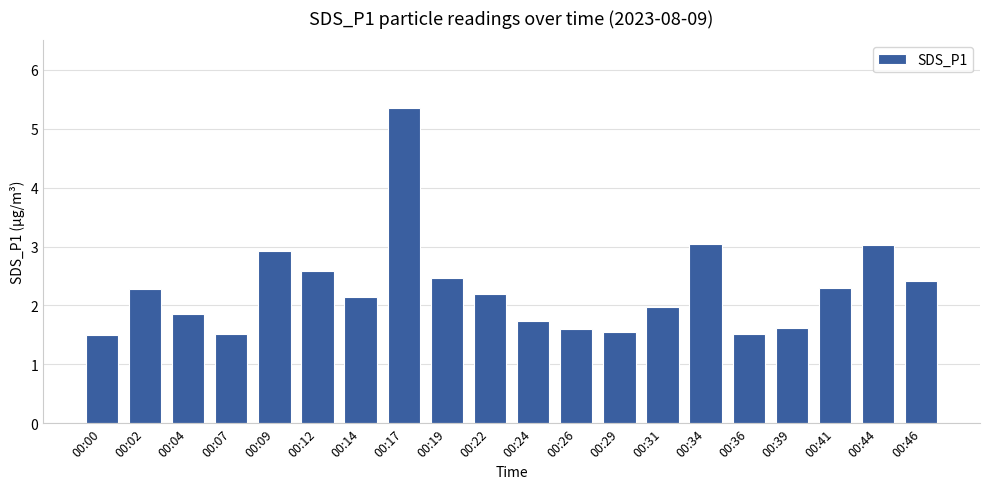

How many distinct data groups are displayed?

1